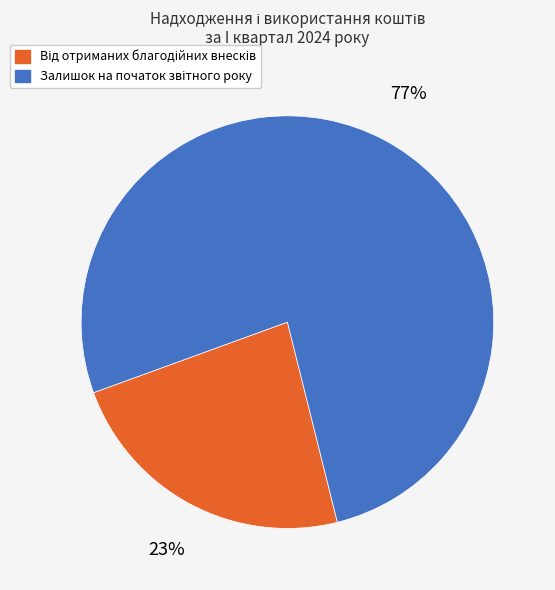

To the nearest percent, what is the average slice percentage?

50%